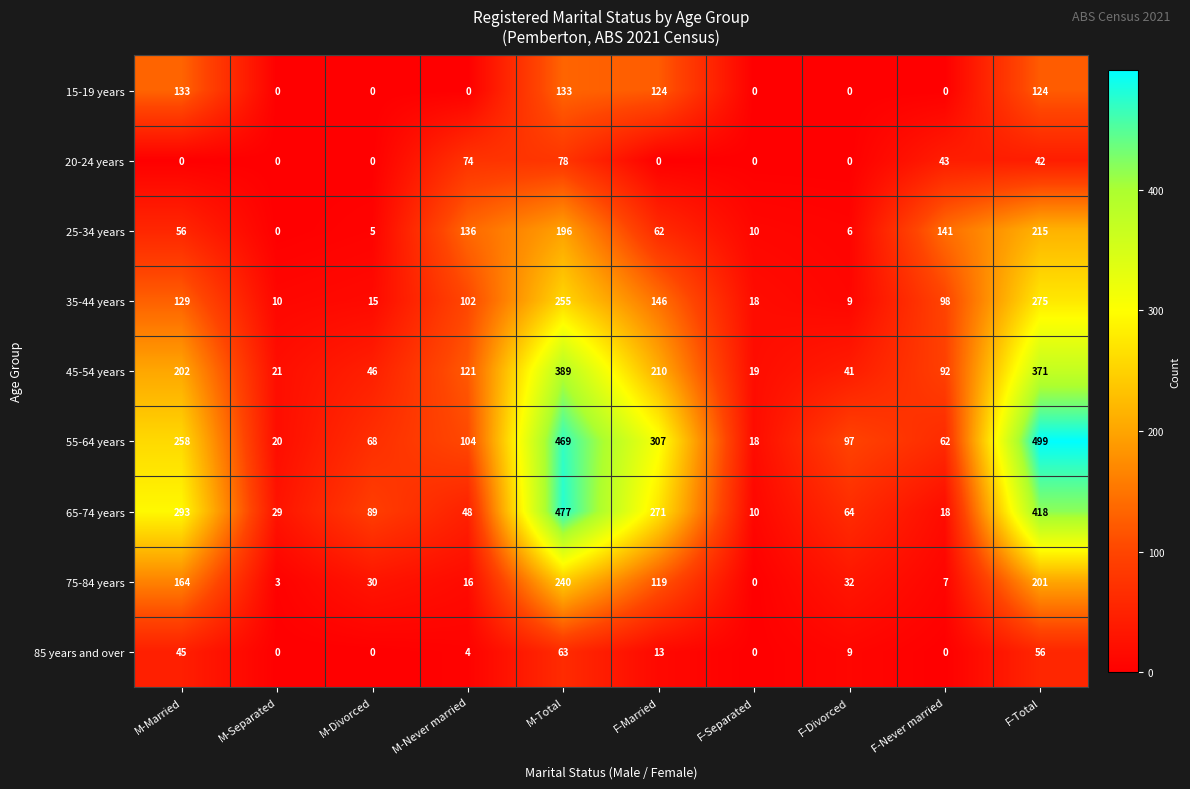

What is the total value across all series at F-Separated?

75